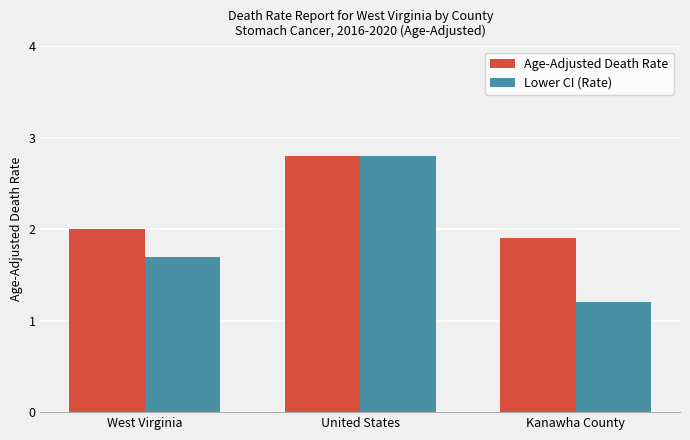

What are all the series names shown in the legend?

Age-Adjusted Death Rate, Lower CI (Rate)